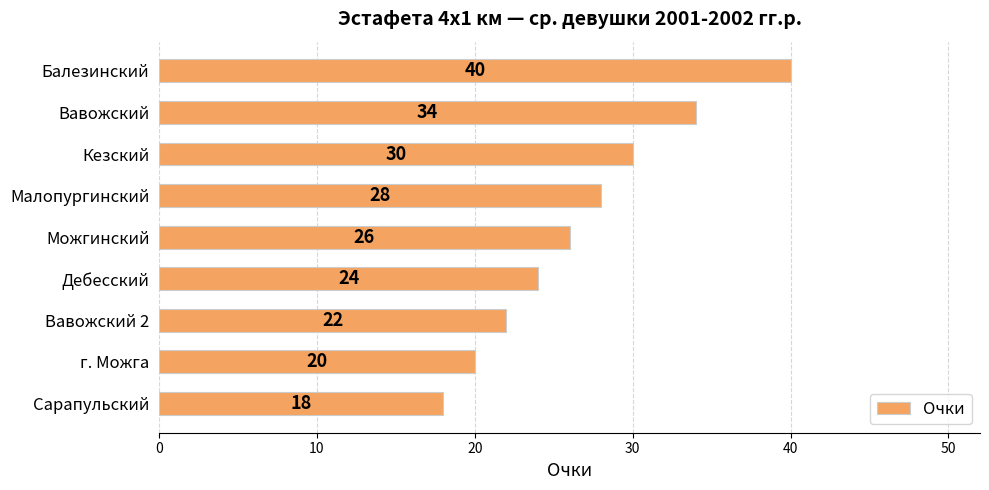

True or false: the data shows 30 at Кезский.

True